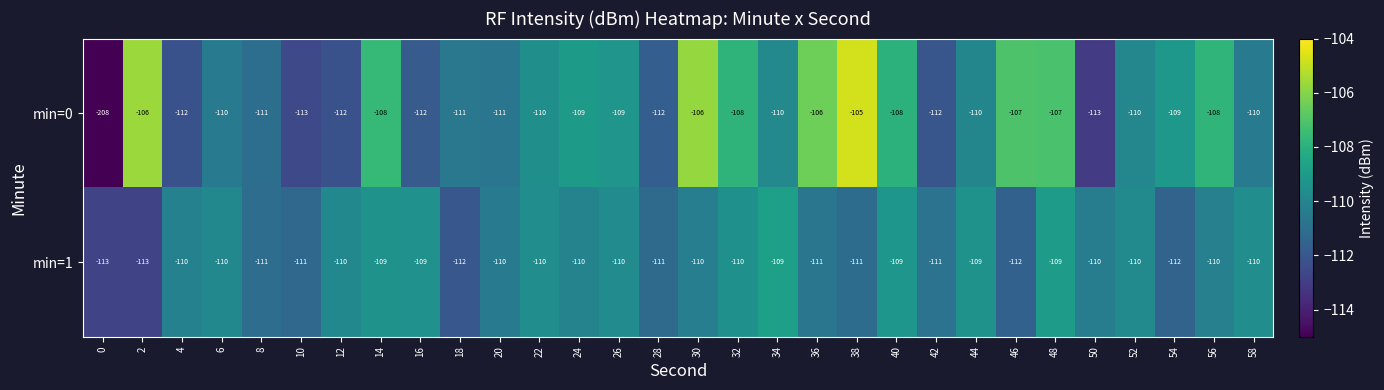

Which series has the largest total across all categories?

min=1